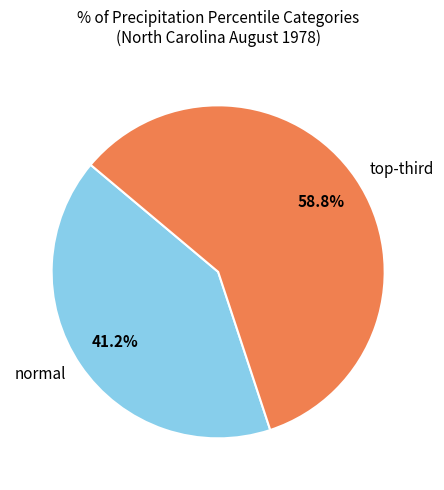

Does any single category account for the majority?

Yes